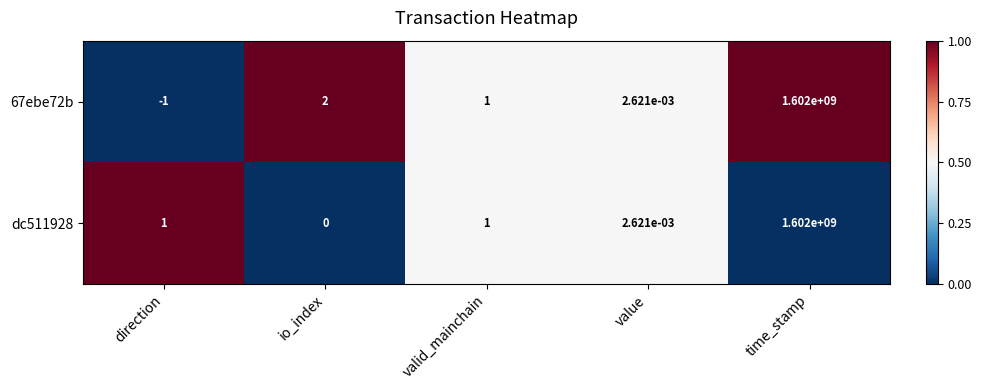

True or false: 67ebe72b has a value of 2.9 at io_index.

False